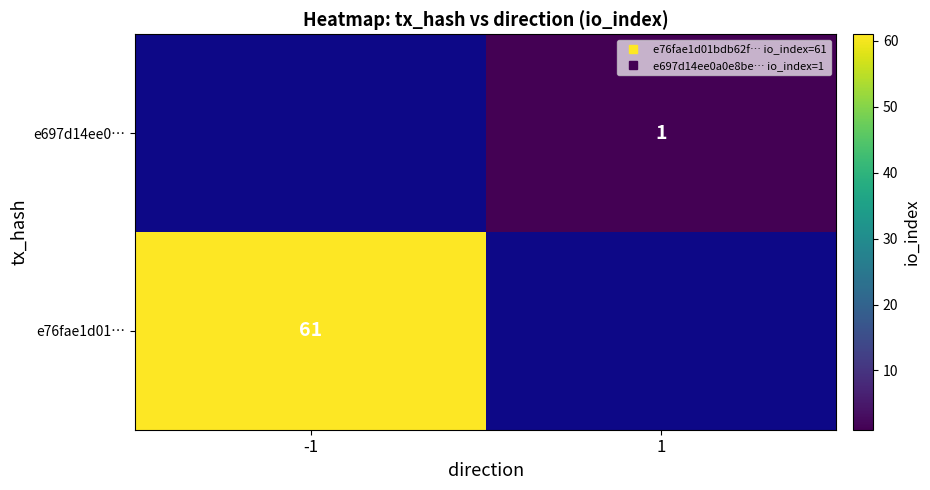

What is the greatest value displayed?

61.0